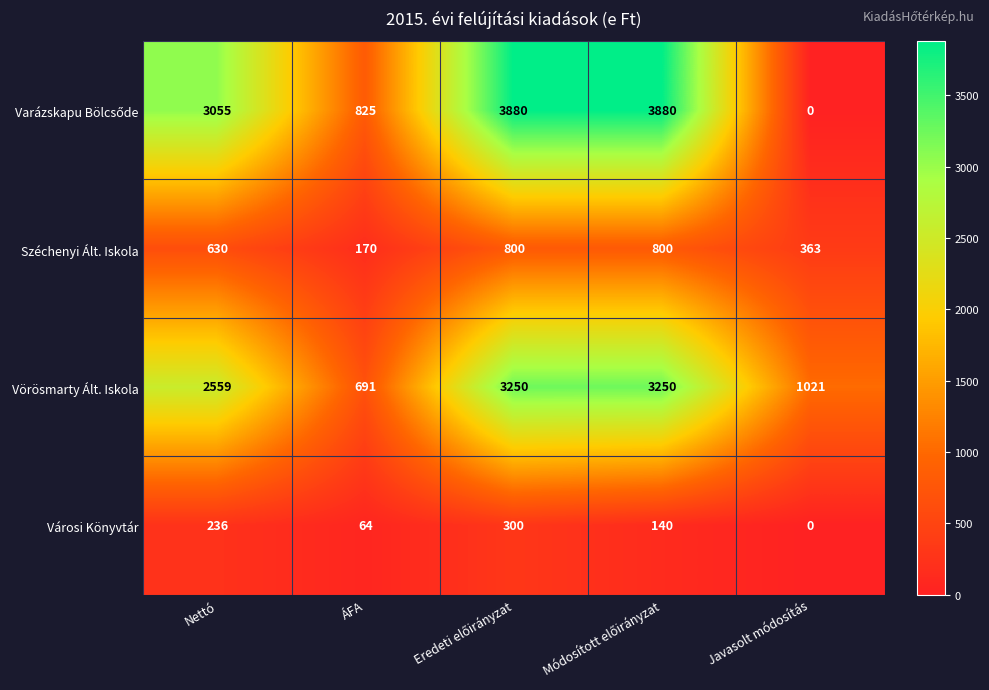

How many Vörösmarty Ált. Iskola values are between 1021 and 3250?

4